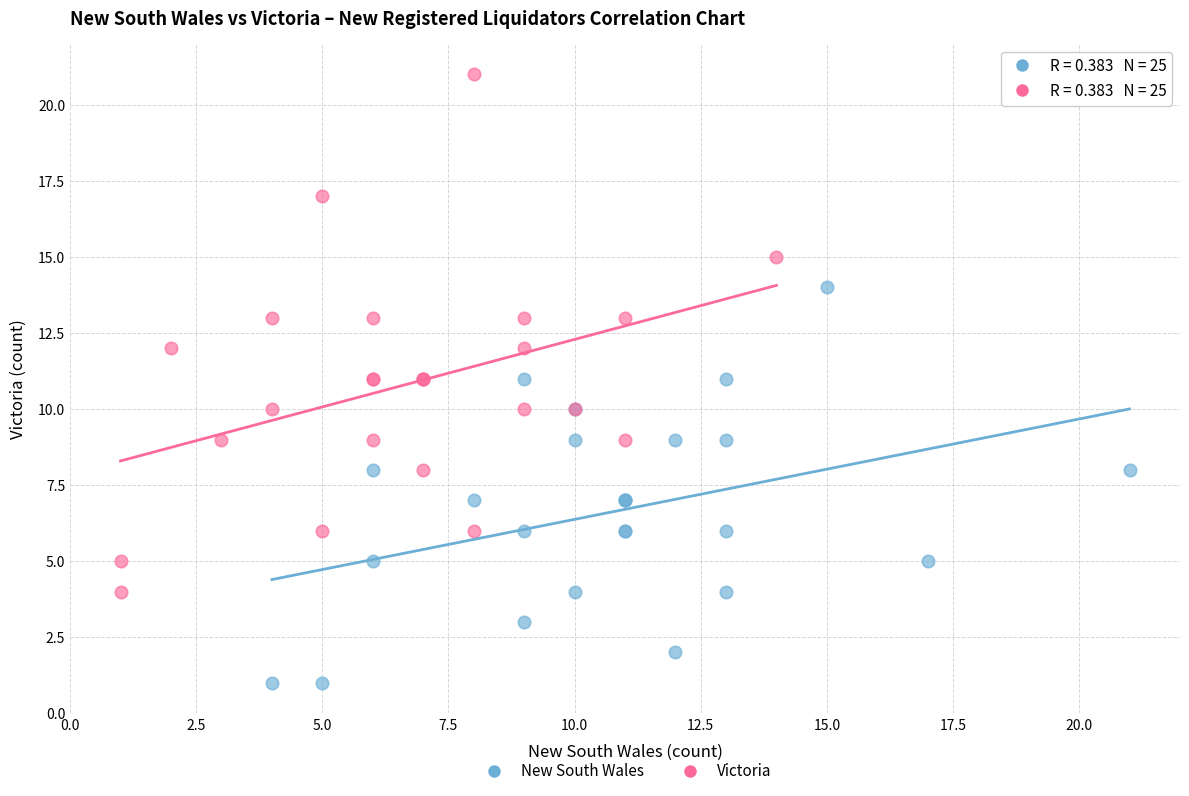

Which series has the widest spread of Y values?

Victoria